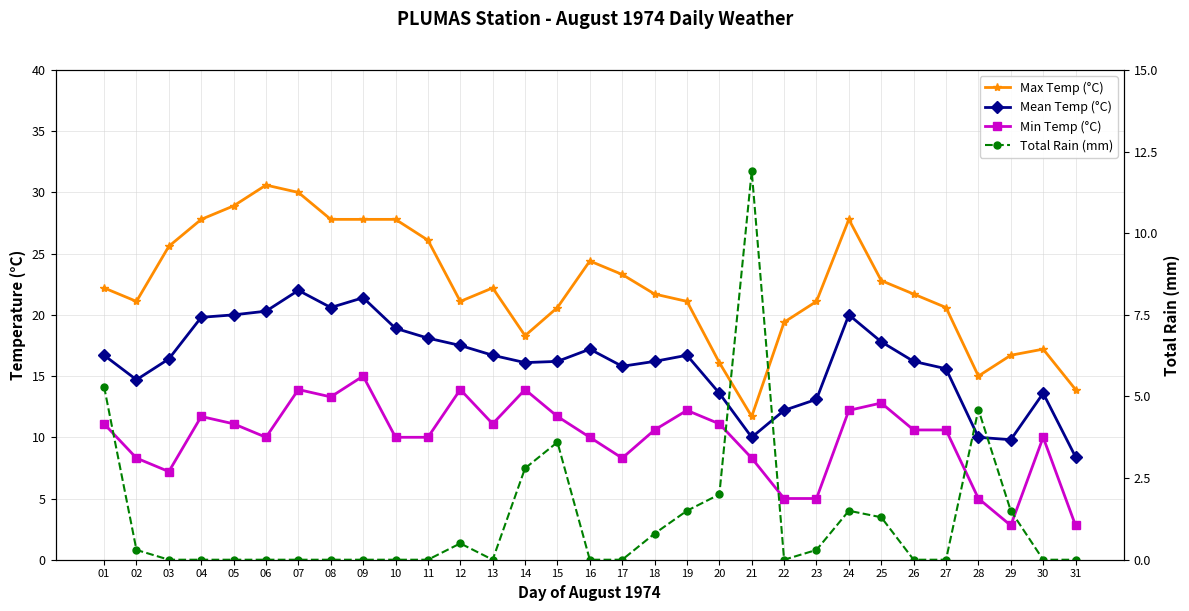

Reading left to right, extract all data points from this chart.

Max Temp (°C): 22.2	21.1	25.6	27.8	28.9	30.6	30.0	27.8	27.8	27.8	26.1	21.1	22.2	18.3	20.6	24.4	23.3	21.7	21.1	16.1	11.7	19.4	21.1	27.8	22.8	21.7	20.6	15.0	16.7	17.2	13.9
Mean Temp (°C): 16.7	14.7	16.4	19.8	20.0	20.3	22.0	20.6	21.4	18.9	18.1	17.5	16.7	16.1	16.2	17.2	15.8	16.2	16.7	13.6	10.0	12.2	13.1	20.0	17.8	16.2	15.6	10.0	9.8	13.6	8.4
Min Temp (°C): 11.1	8.3	7.2	11.7	11.1	10.0	13.9	13.3	15.0	10.0	10.0	13.9	11.1	13.9	11.7	10.0	8.3	10.6	12.2	11.1	8.3	5.0	5.0	12.2	12.8	10.6	10.6	5.0	2.8	10.0	2.8
Total Rain (mm): 5.3	0.3	0.0	0.0	0.0	0.0	0.0	0.0	0.0	0.0	0.0	0.5	0.0	2.8	3.6	0.0	0.0	0.8	1.5	2.0	11.9	0.0	0.3	1.5	1.3	0.0	0.0	4.6	1.5	0.0	0.0